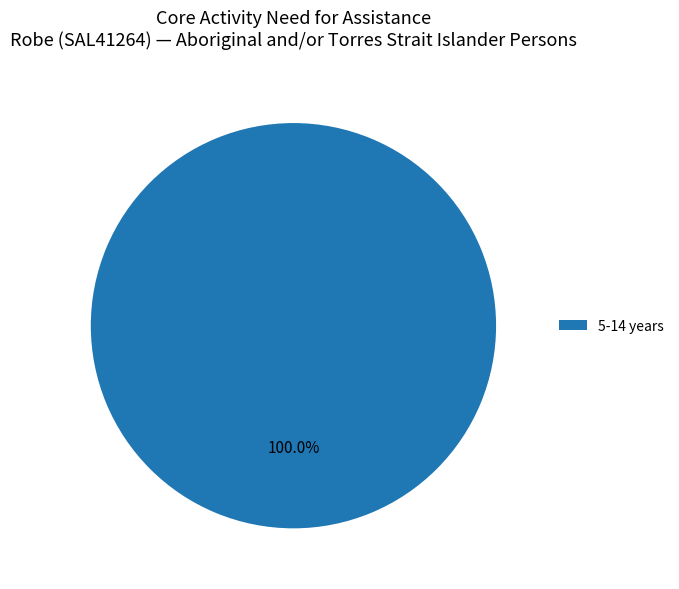

What is the majority slice?

5-14 years